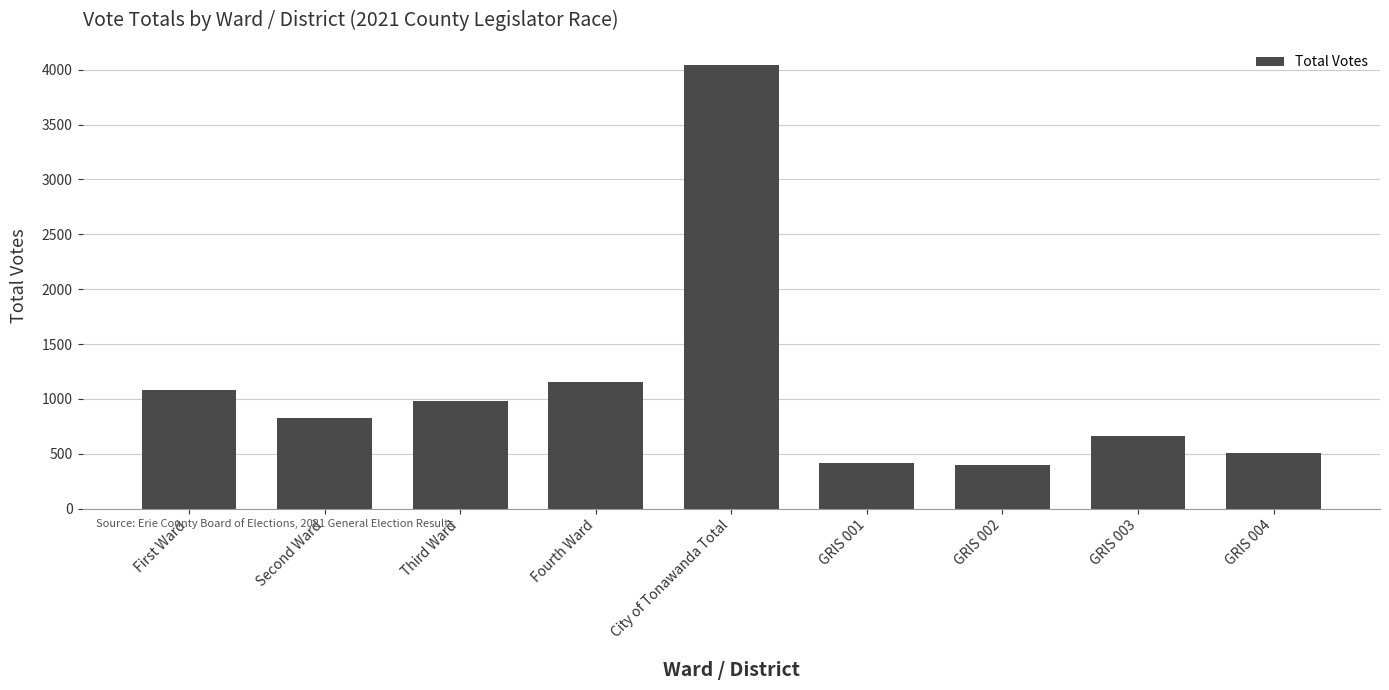

What is the average value?

1118